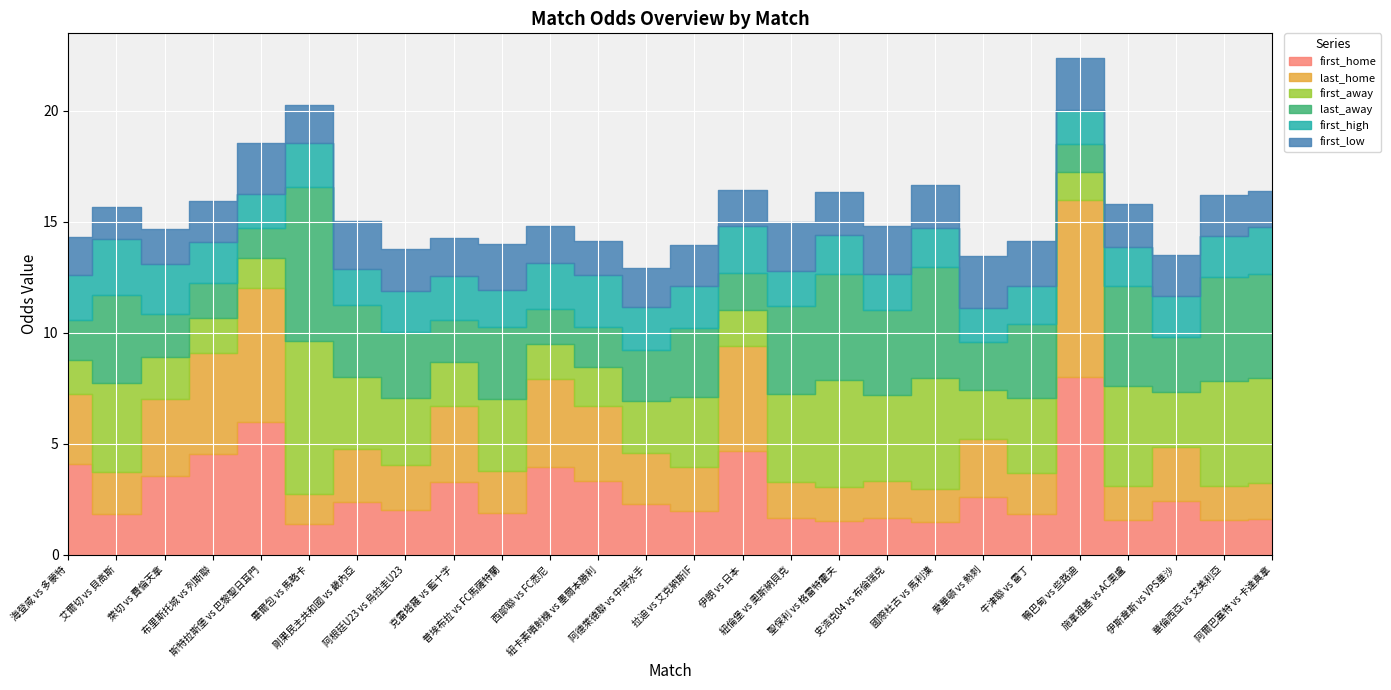

Which series has the largest total across all categories?

last_away